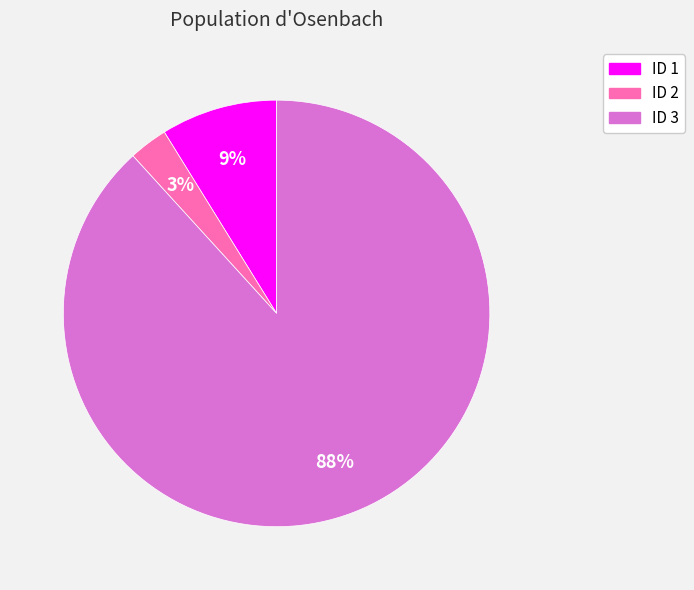

Is it true that ID 1 is 19% of the pie?

False